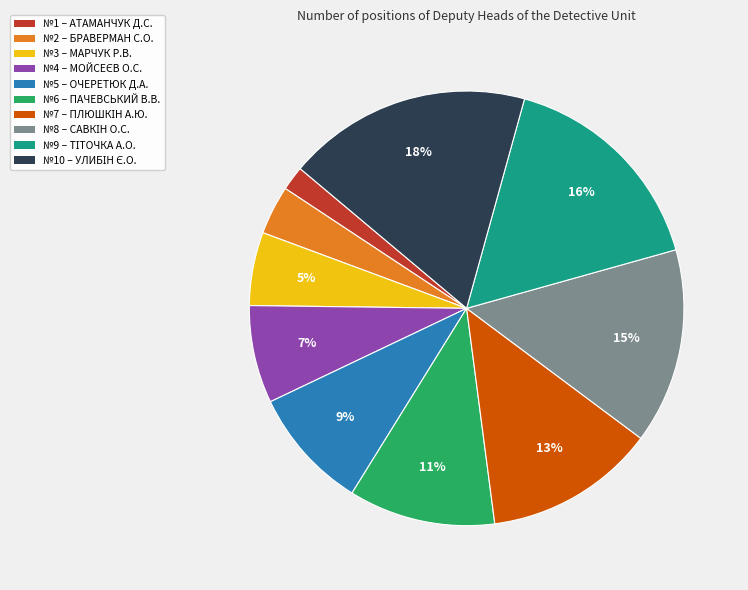

To the nearest percent, what is the difference between the largest and smallest slice percentages?

16%